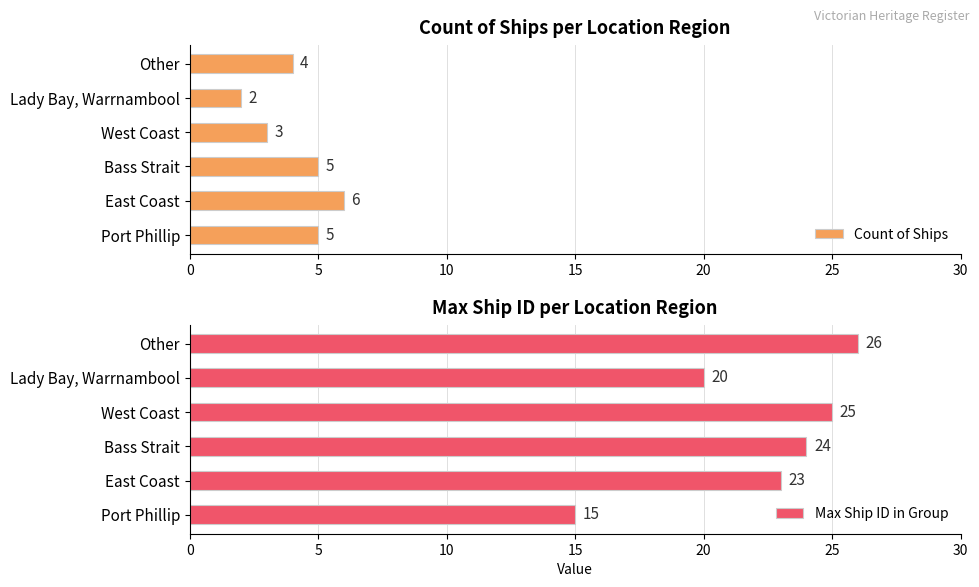

Which series has the widest spread of values?

Max Ship ID in Group